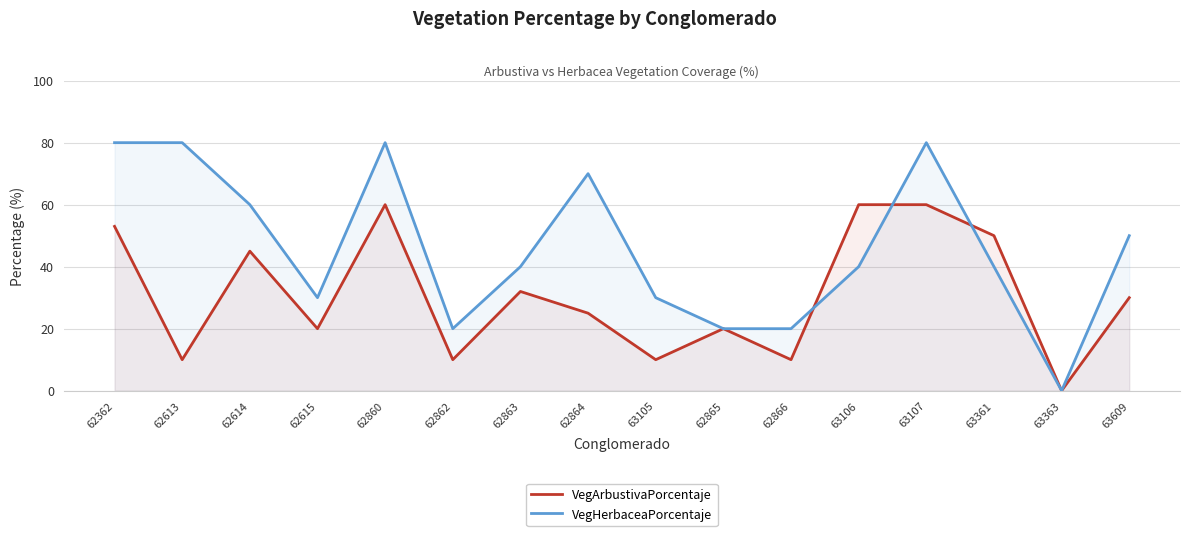

What is the sum of all VegArbustivaPorcentaje values?

495